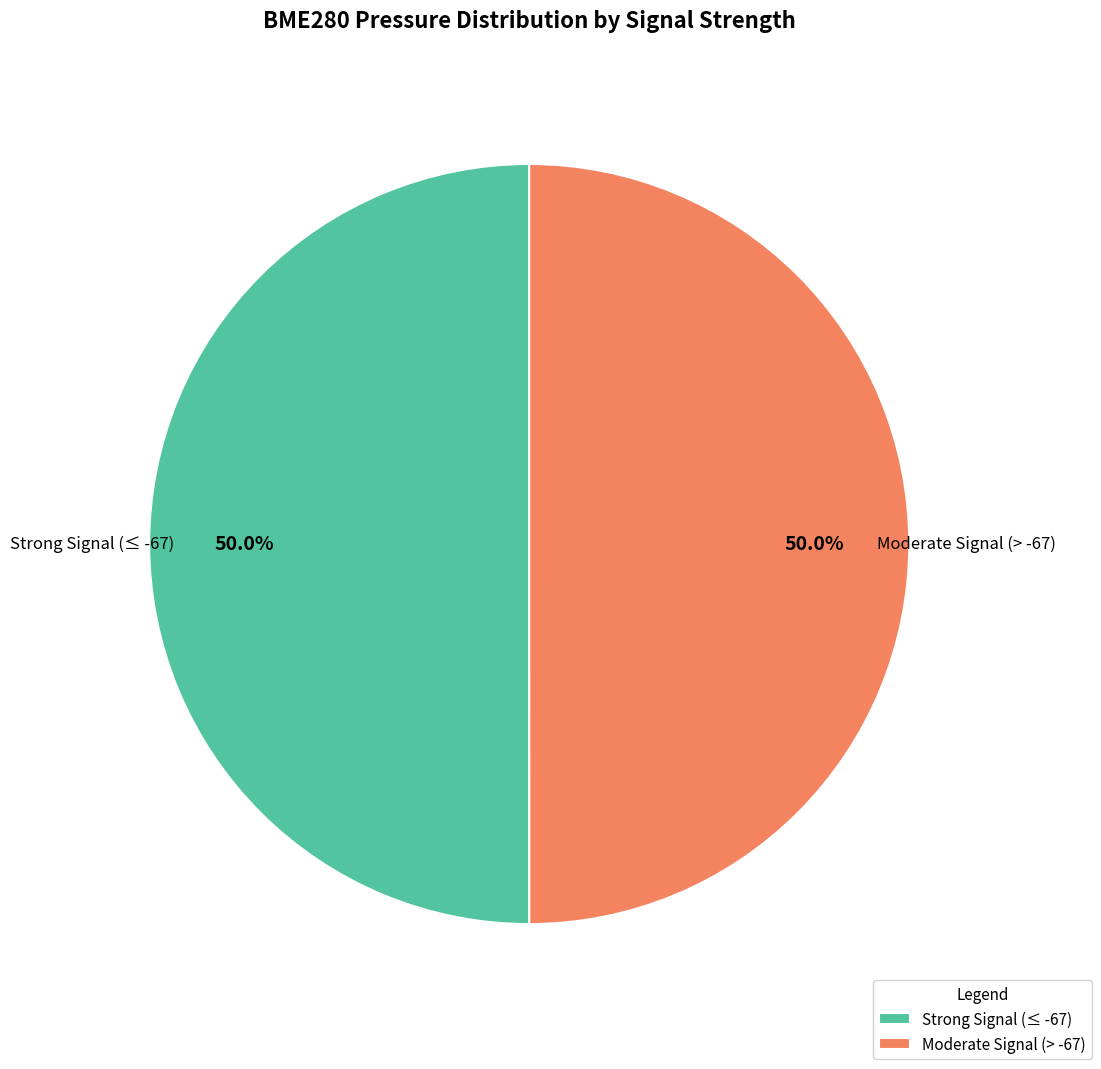

Combined, what portion of the pie is Moderate Signal (> -67) and Strong Signal (≤ -67)?

100.0%